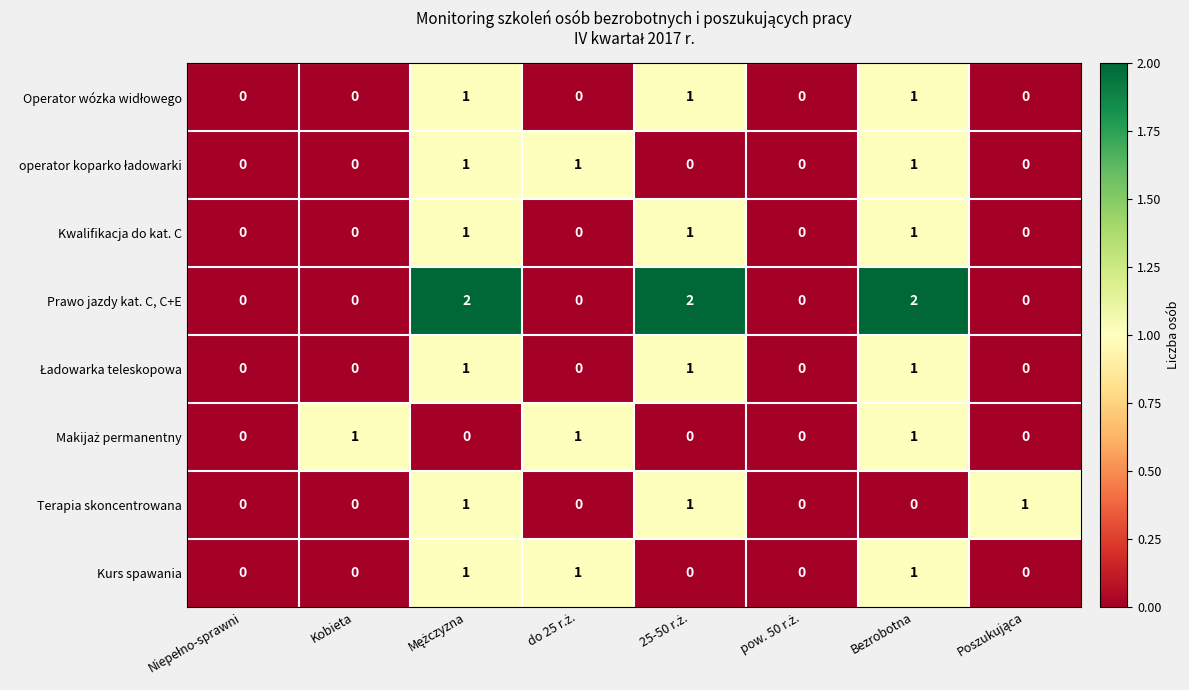

What is the sum of all Kurs spawania values?

3